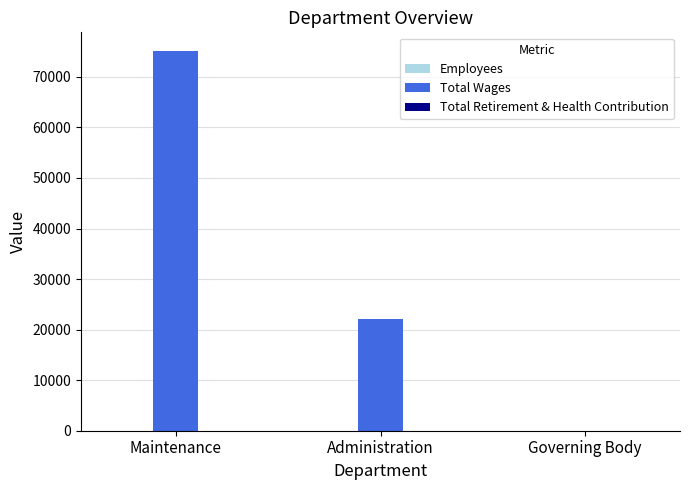

Where is Total Wages nearest to the value 37533?

Administration